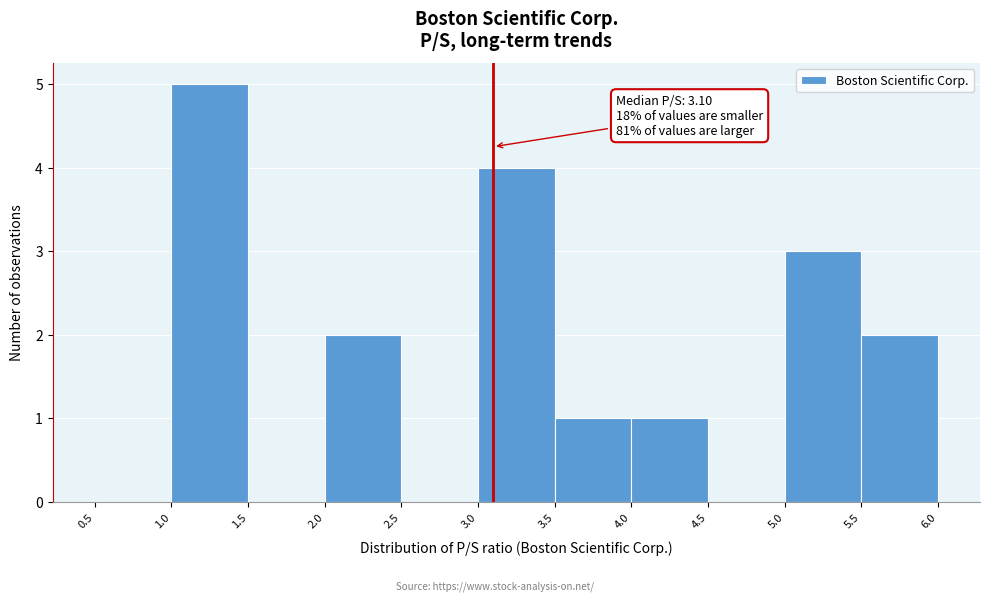

Over which range of the x-axis is the bar tallest?

1.0 to 1.5